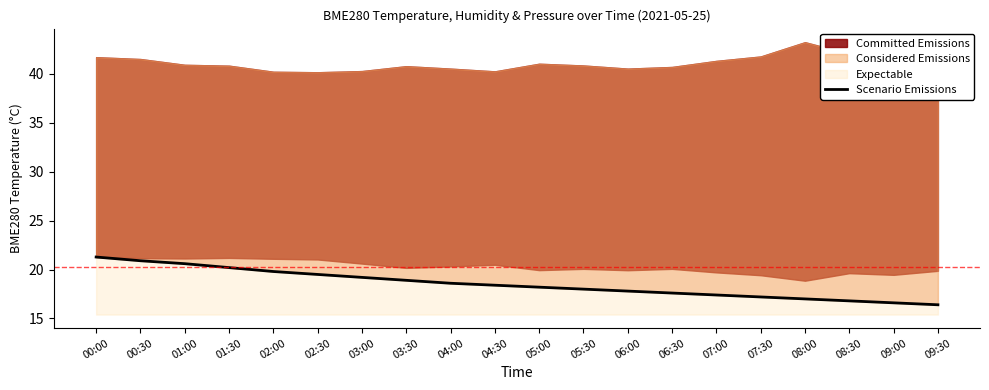

Which category has the highest value across all series?

00:00